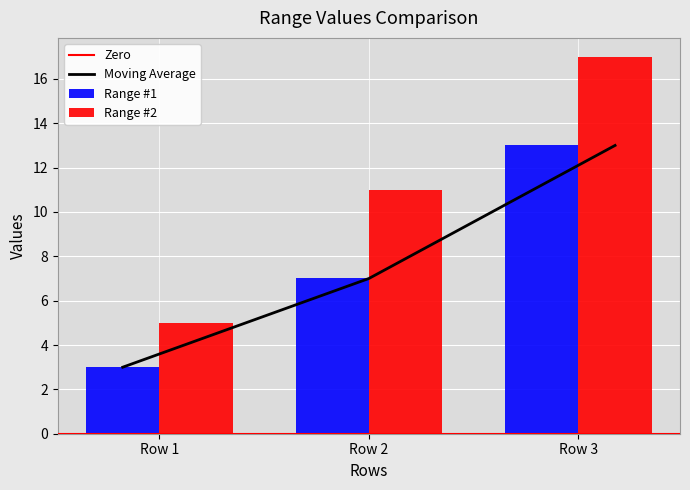

What is the highest value of the Range #1 series?

13